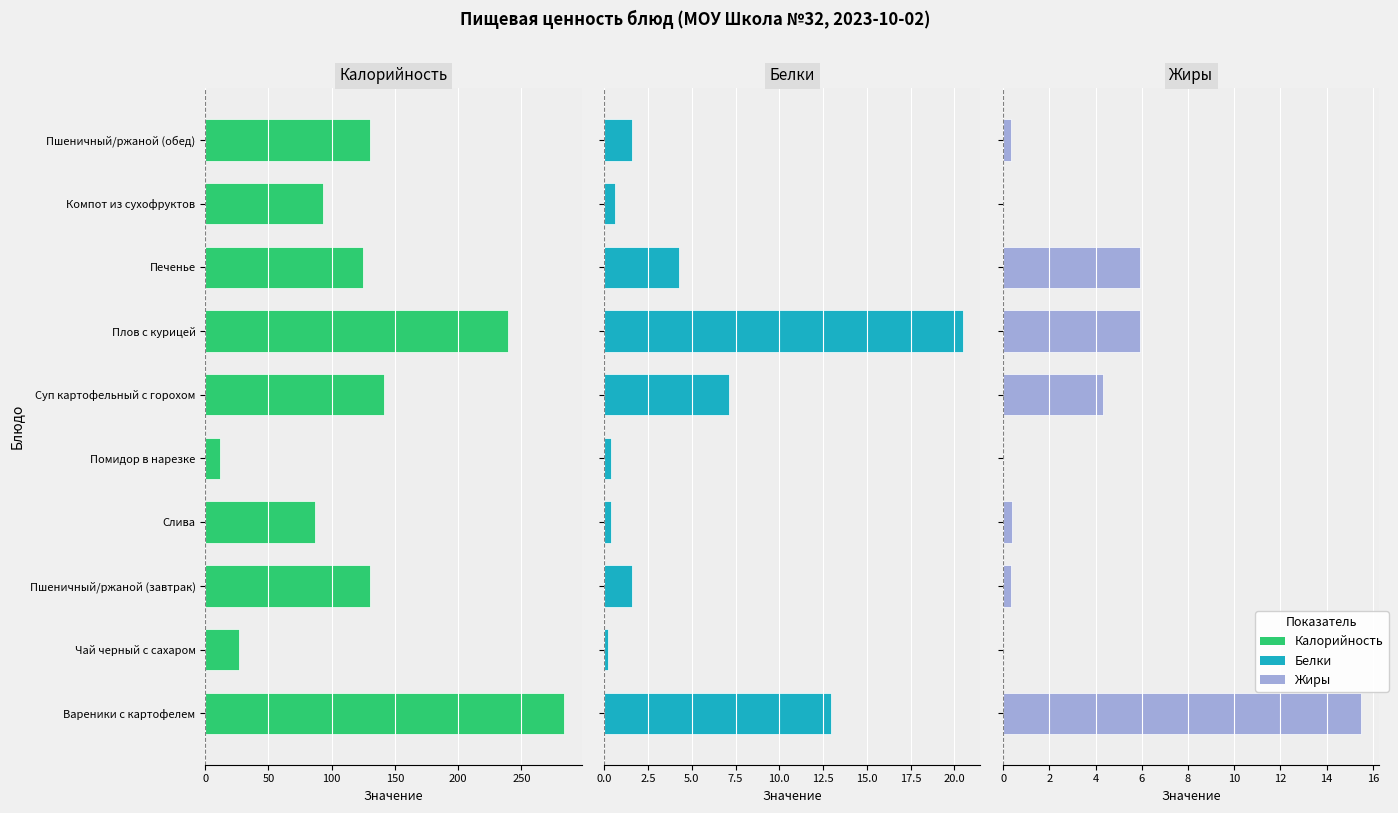

How many data points in Белки are above 1?

6